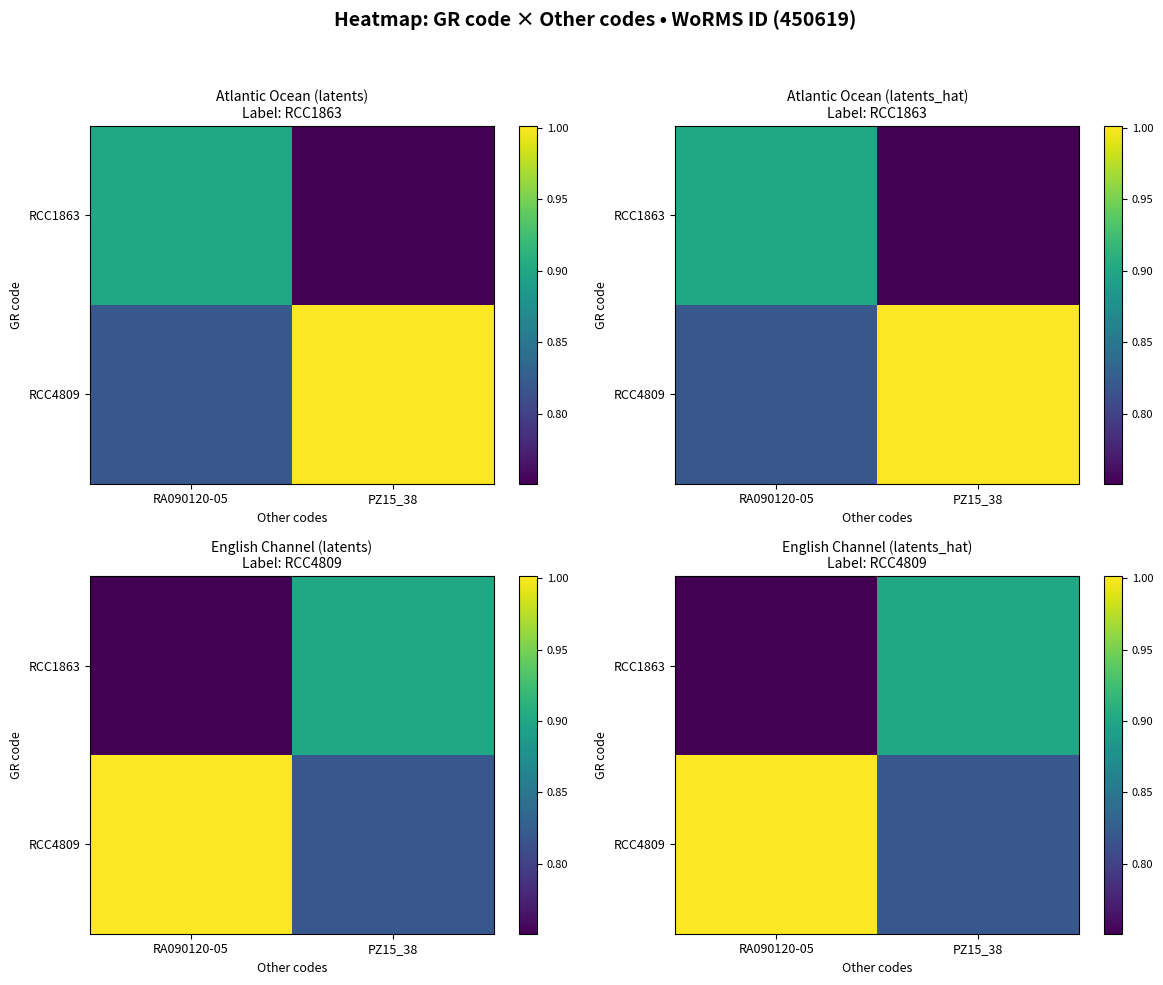

What is the average value of the RCC1863 series?

0.8